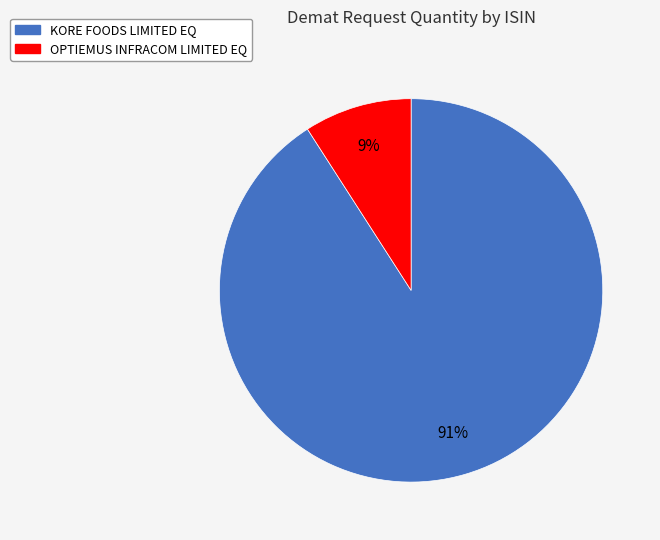

Is there a majority slice in this chart?

Yes